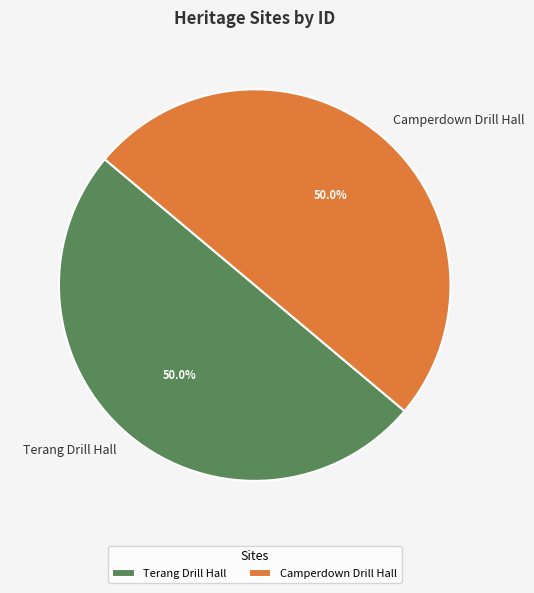

Count the number of slices in the pie.

2